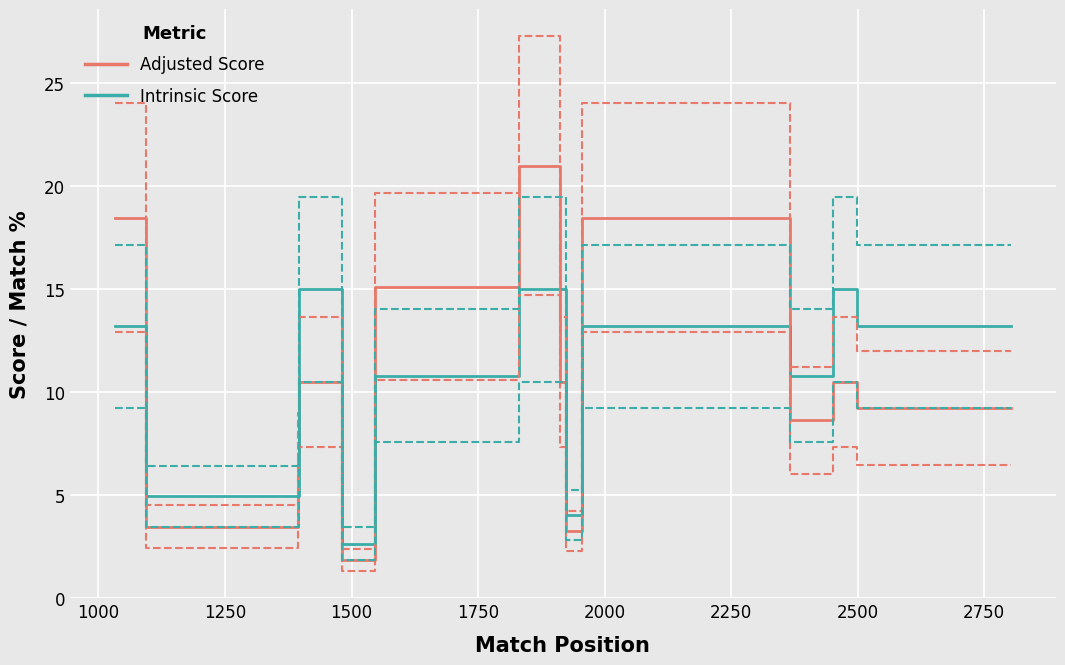

What is the maximum value for Intrinsic Score Lower?

10.5